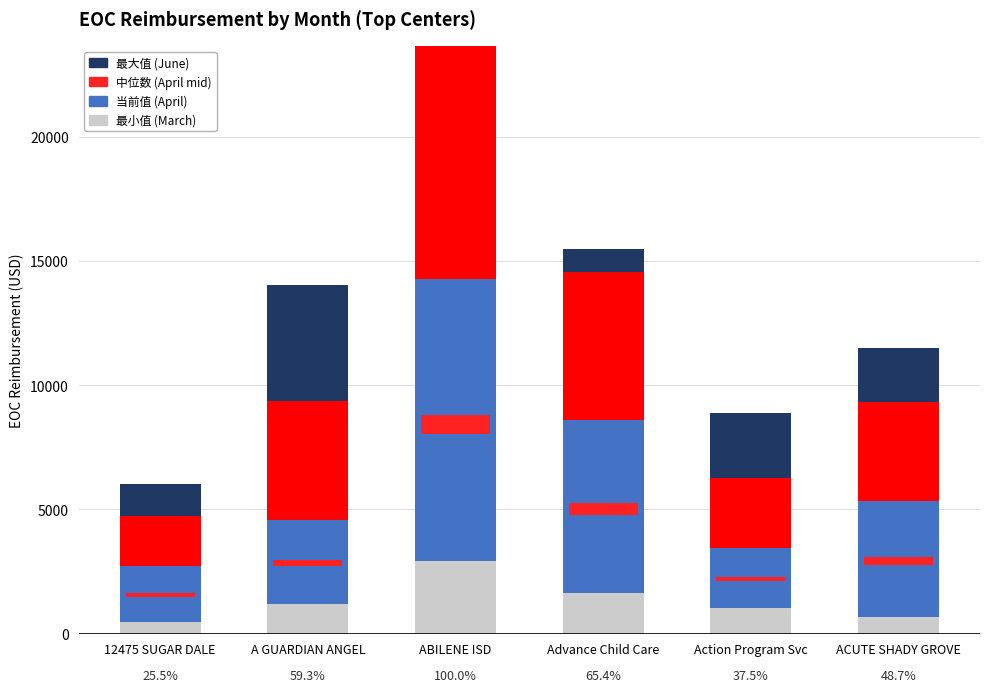

The value of April at ACUTE SHADY GROVE is 1787.3. True or false?

False